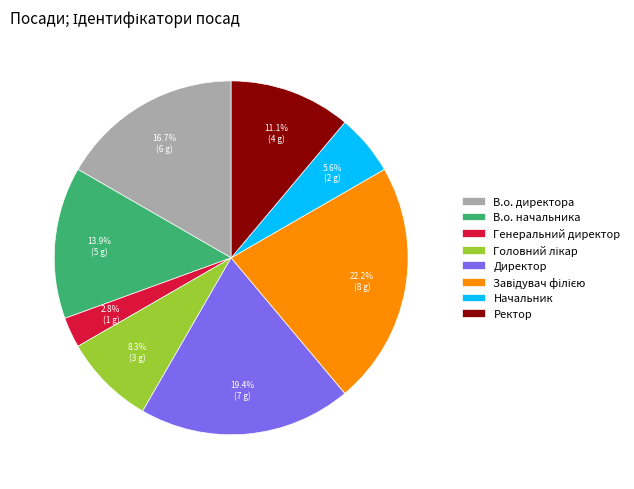

Which slice is the smallest?

Генеральний директор